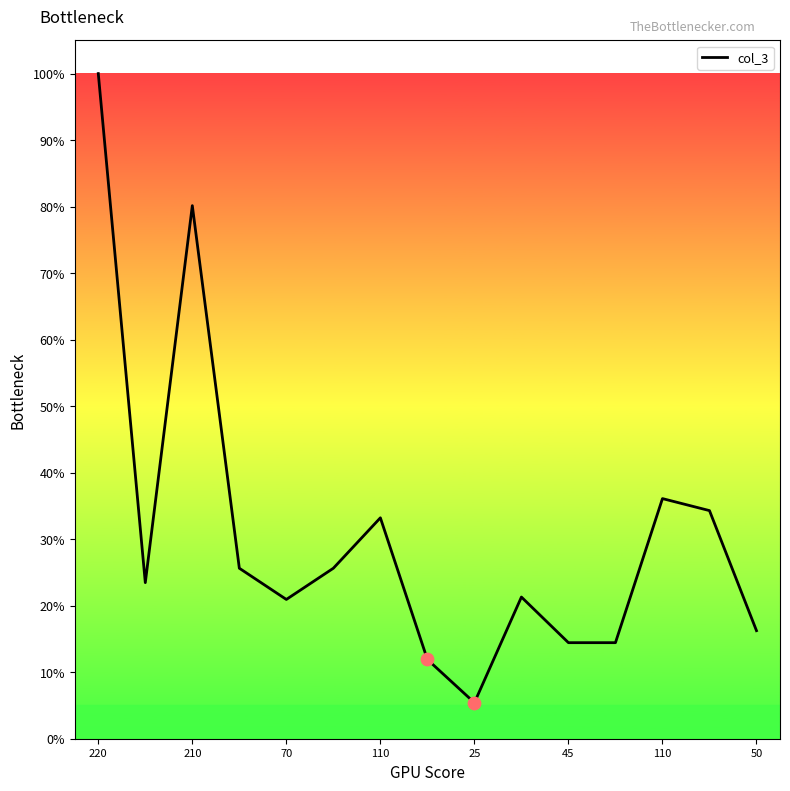

What is the smallest value displayed?

5.4